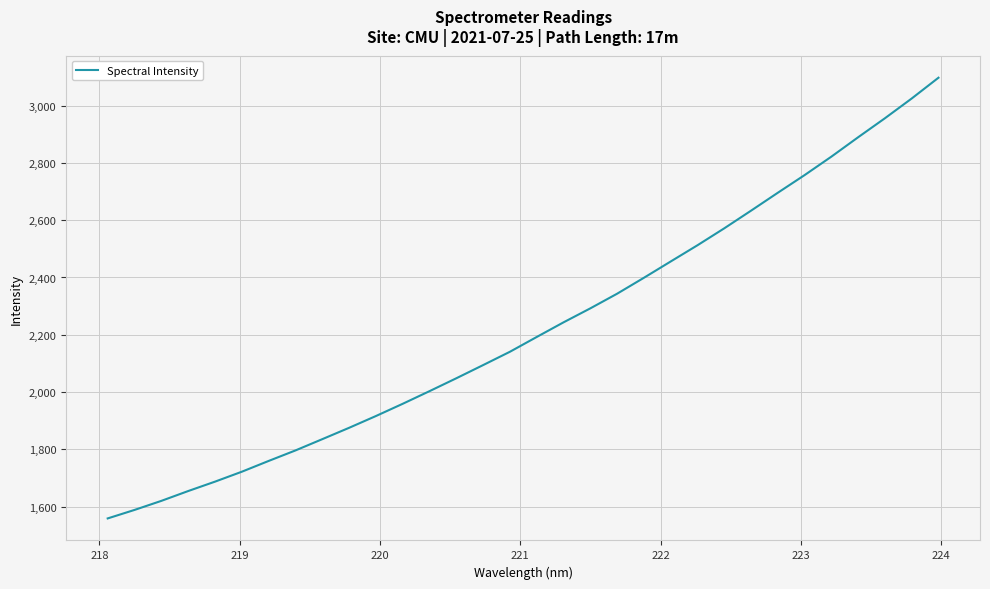

Does the chart display data point markers on the line(s)?

No